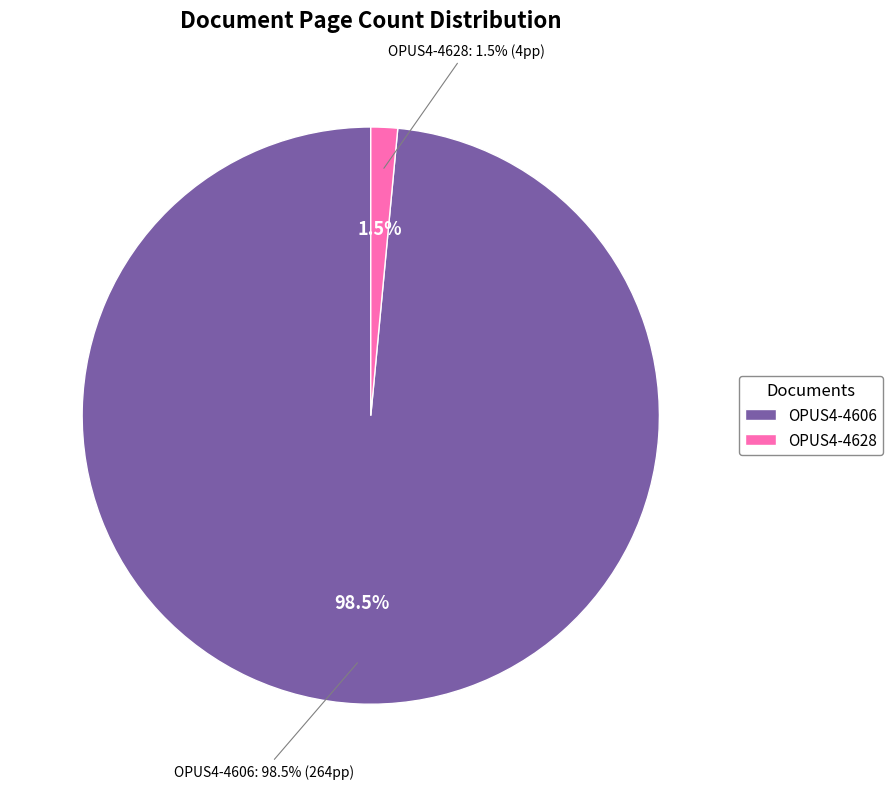

The OPUS4-4606 slice represents 99% of the pie. True or false?

True